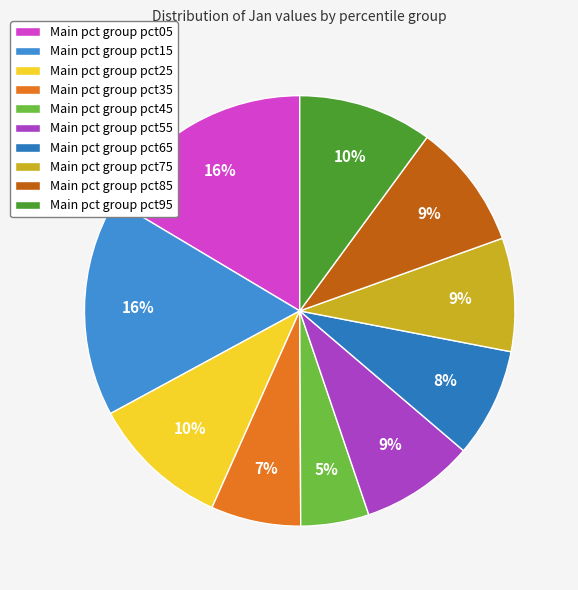

Count the number of slices in the pie.

10